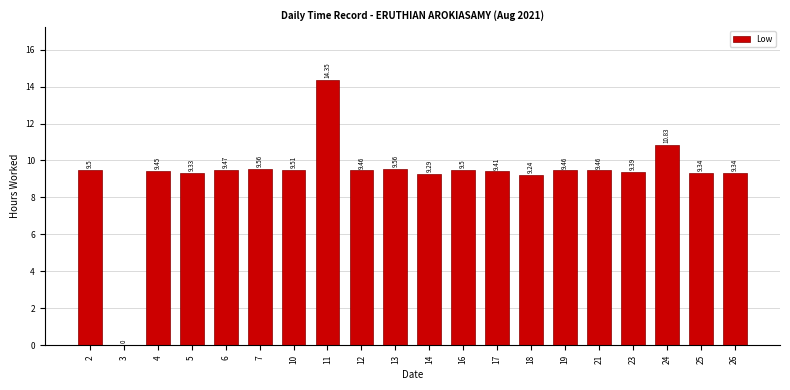

Between 14 and 7, which is larger?

7